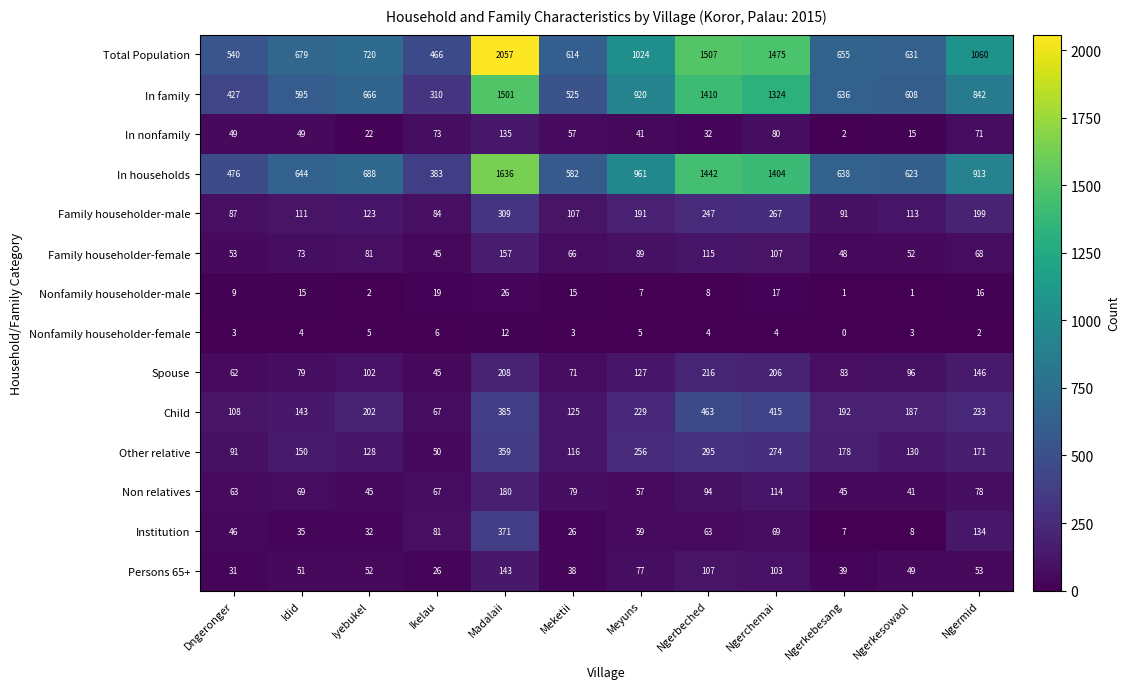

Which series has the largest total across all categories?

Total Population